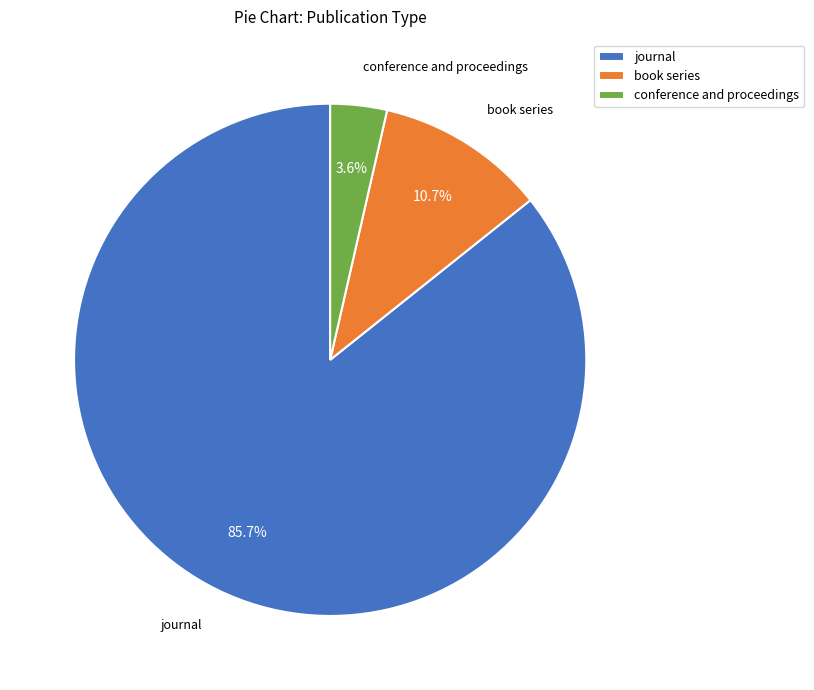

Between book series and journal, which is larger?

journal